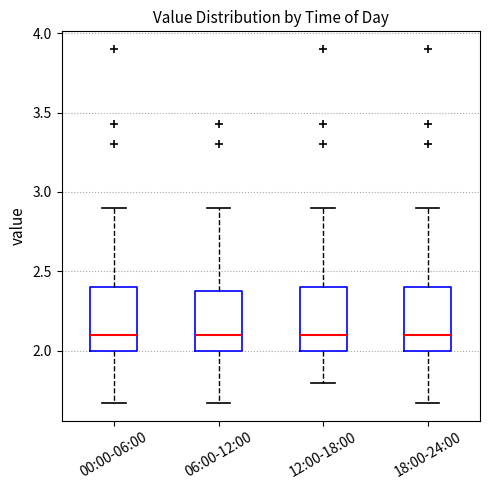

Where is the upper edge of the box for 00:00-06:00 on the y-axis? The values are not printed on the chart, so give them approximately, as read against the axis.

2.40